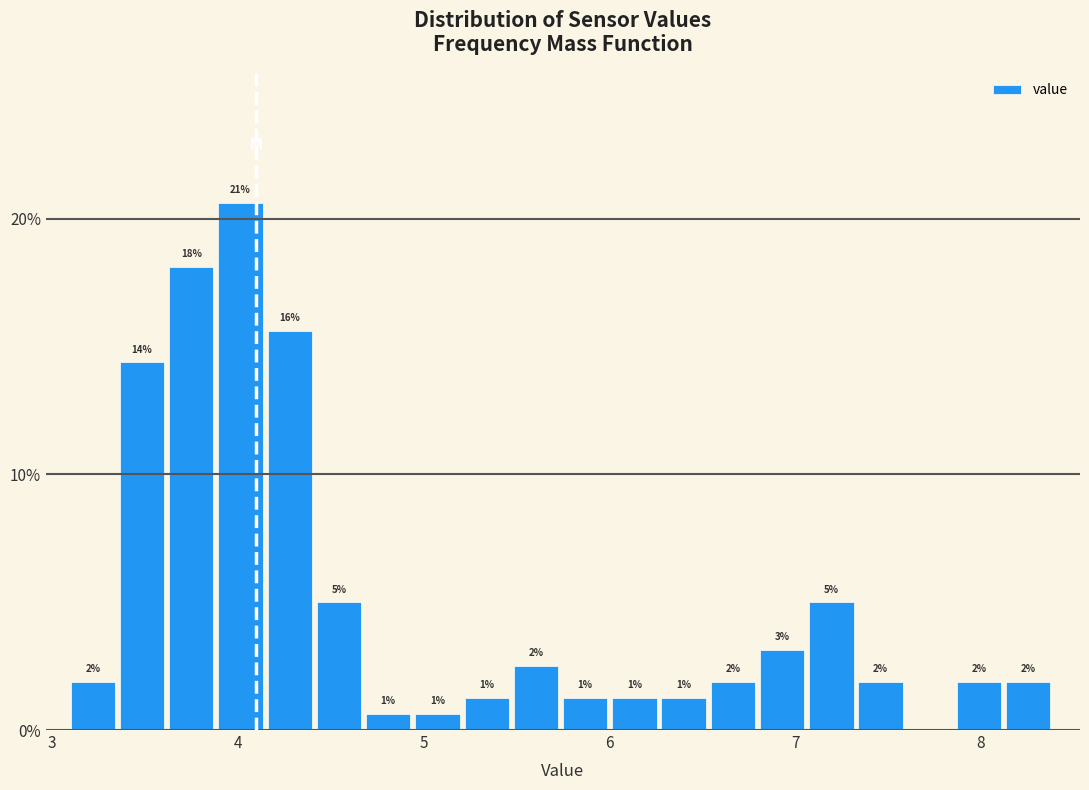

Read against the x-axis, roughly where is the centre of the tallest bar?

4.0